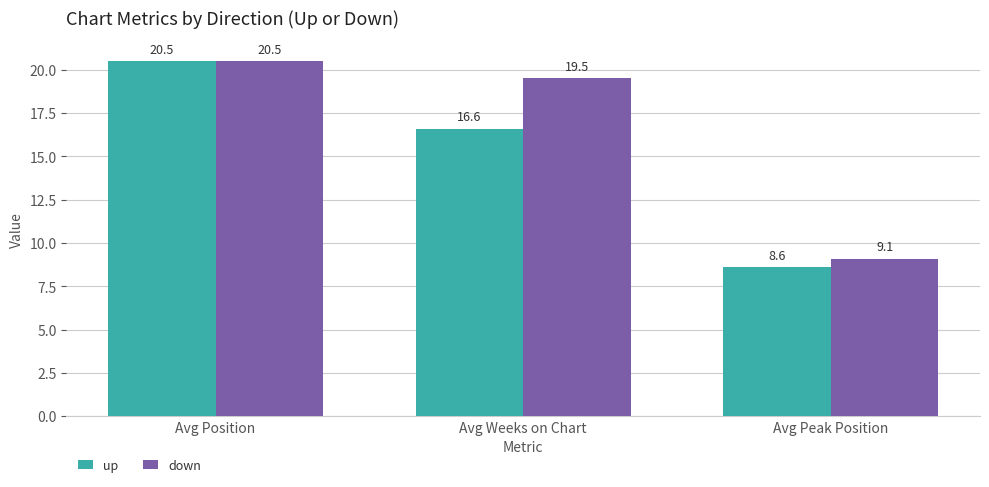

What is the label of the 1st bar from the right?

Avg Peak Position